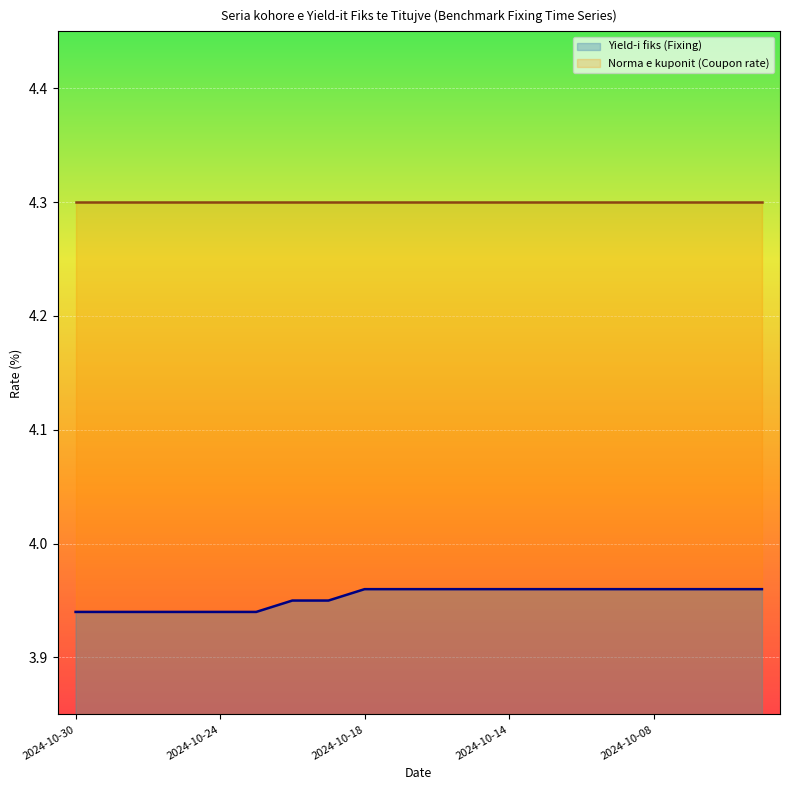

What is the average value?

4.0